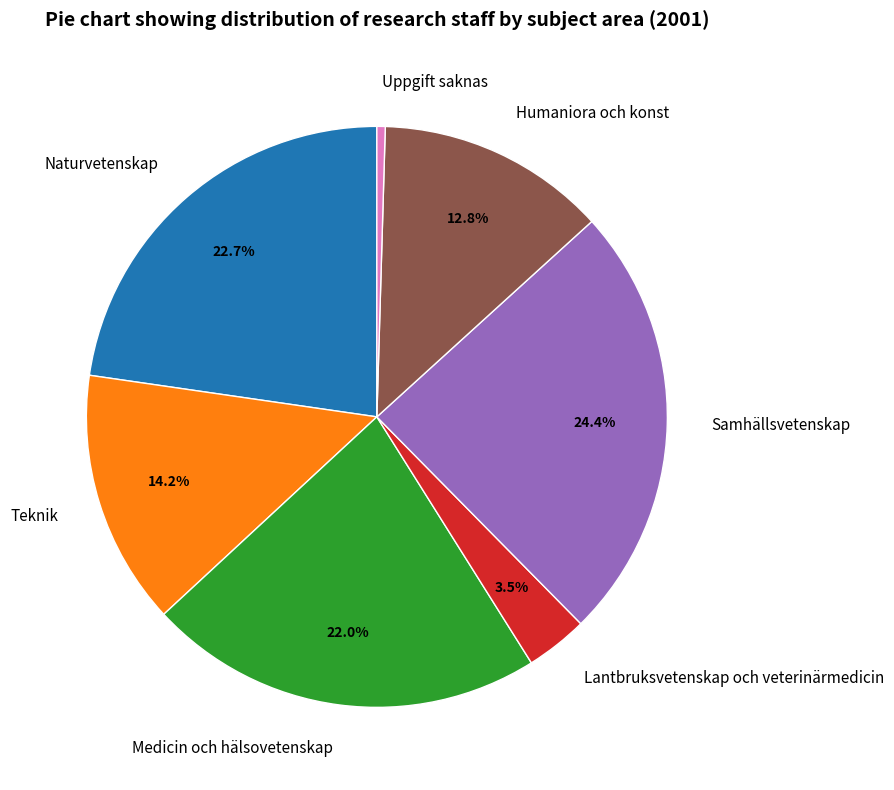

Approximately how many times larger is the value at Naturvetenskap compared to Teknik?

1.6